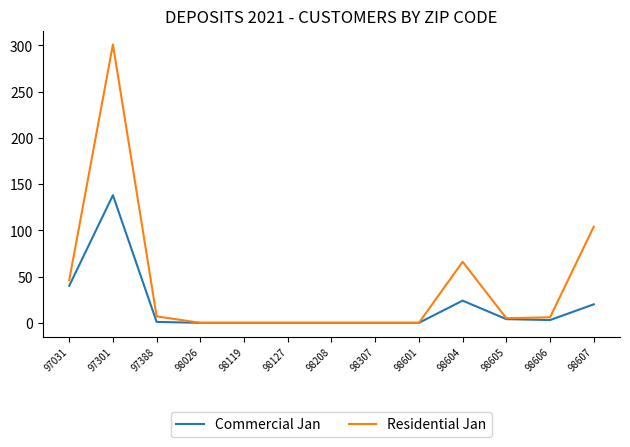

Which series has the widest spread of values?

Residential Jan